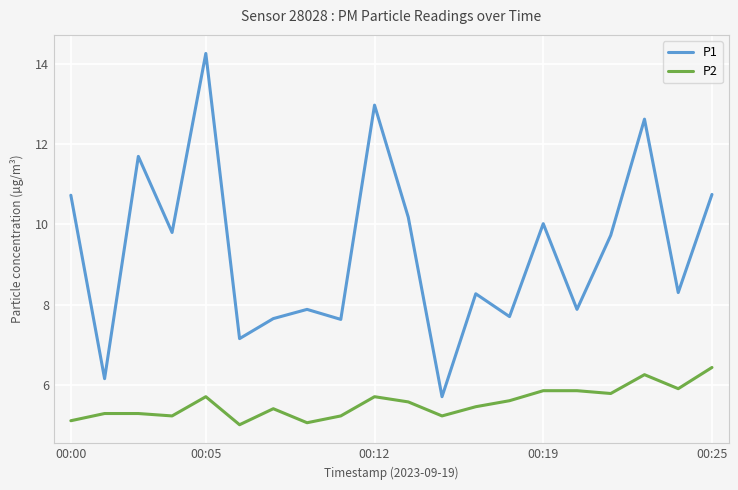

What are all the series names shown in the legend?

P1, P2